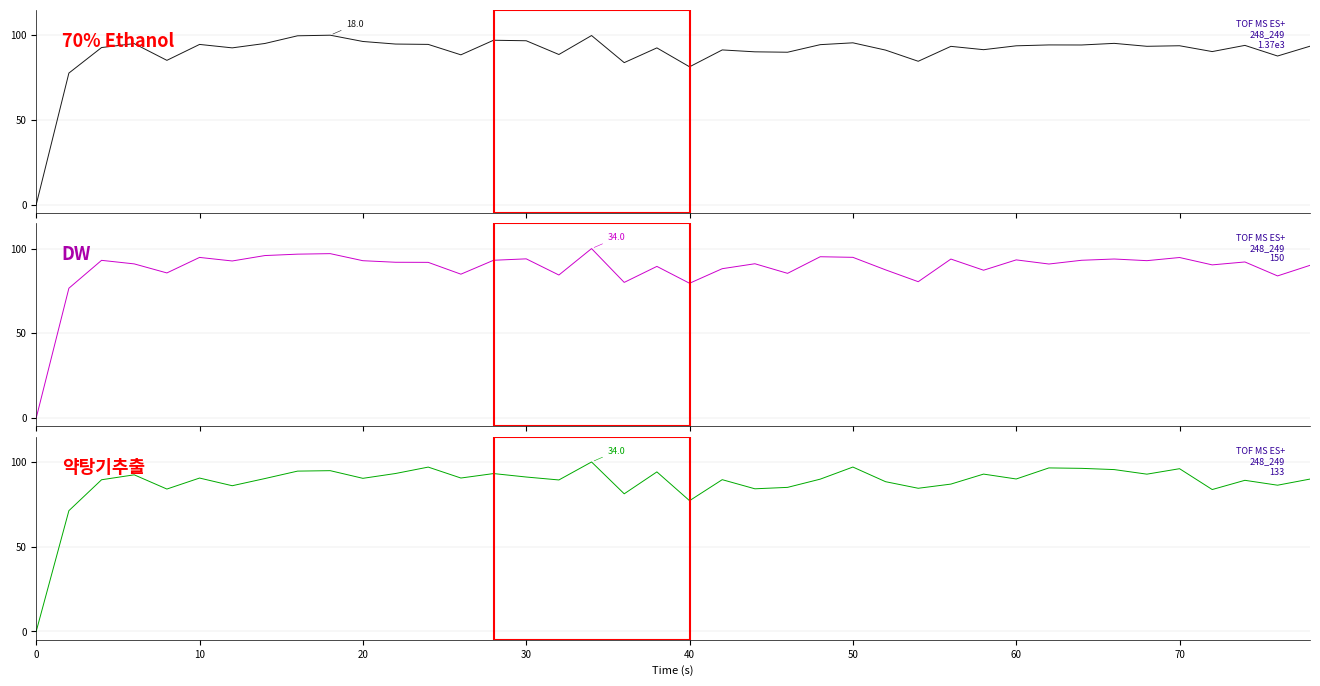

Which series has the largest total across all categories?

70% Ethanol